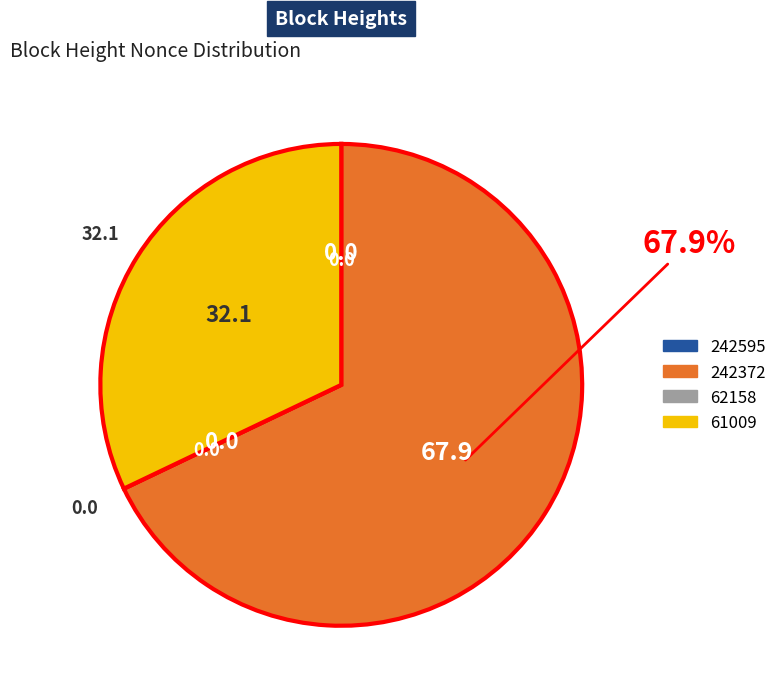

What is the ratio of the value at 61009 to the value at 242372?

0.5